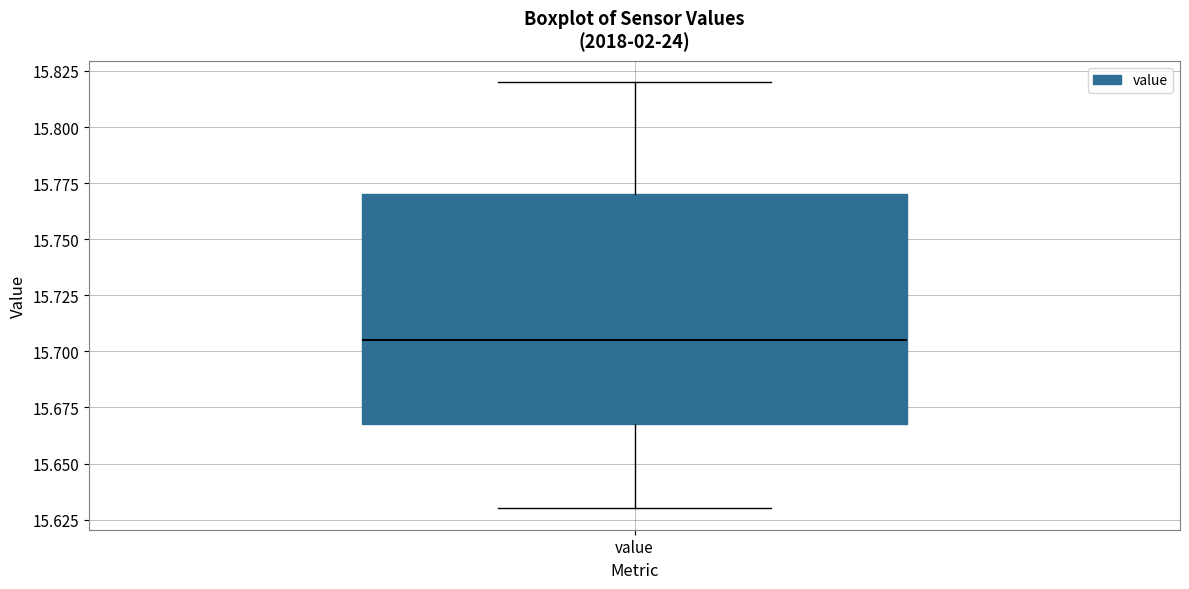

Transcribe this box plot: give where the median line is, the range the box spans, and where the two whiskers end, as read against the y-axis. The values are not printed on the chart, so give them approximately, as read against the axis.

median 15.705, box 15.670 to 15.770, whiskers 15.630 to 15.820